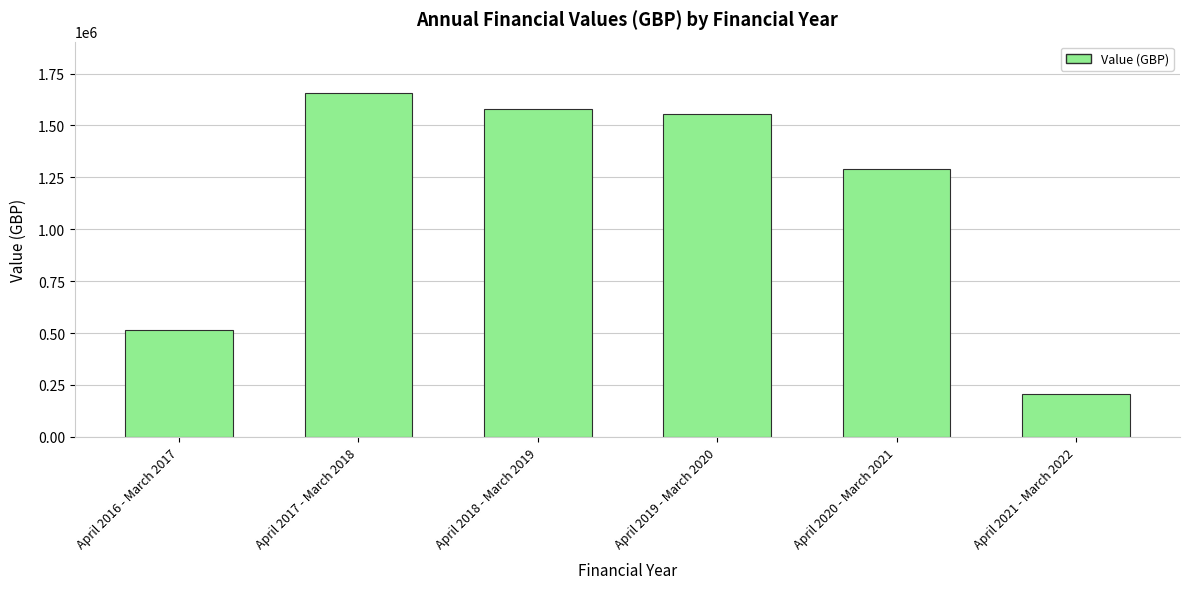

Reading left to right, transcribe all the data shown in this chart.

514045	1655252	1580382	1556782	1288334	205199